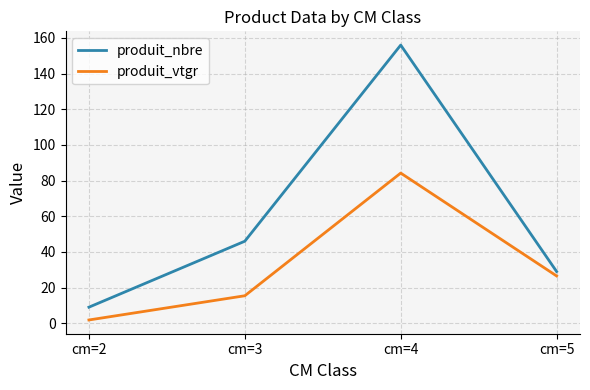

Reading left to right, list all the values displayed in this chart.

produit_nbre: 9.0	46.0	156.0	29.0
produit_vtgr: 1.8	15.4	84.2	26.5